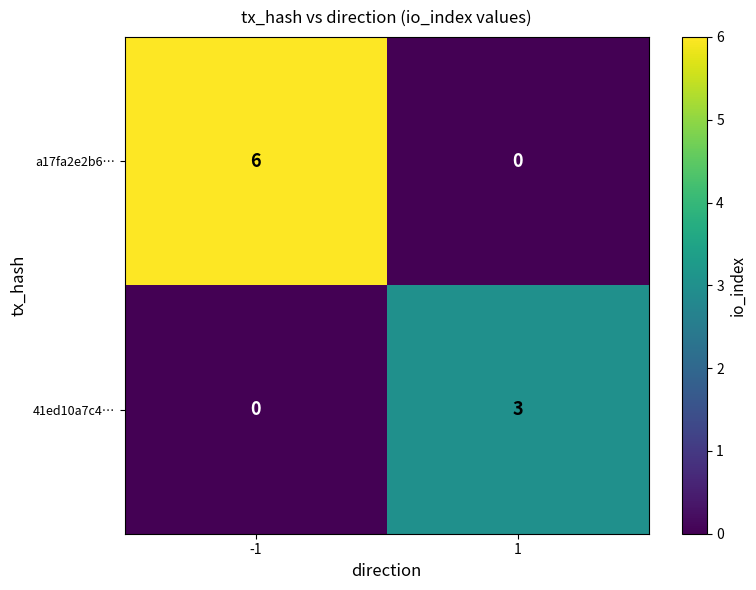

Is the value of 41ed10a7c4… at 1 greater than the value of a17fa2e2b6… at -1?

No